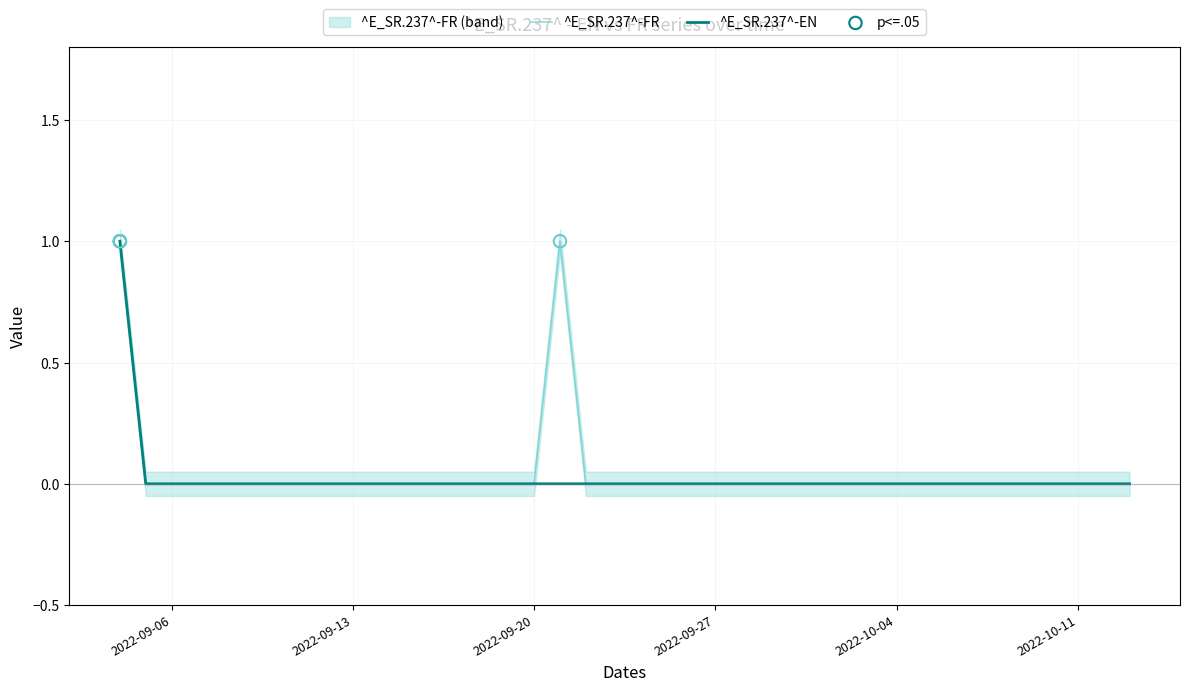

At how many categories does at least one series exceed 0?

2